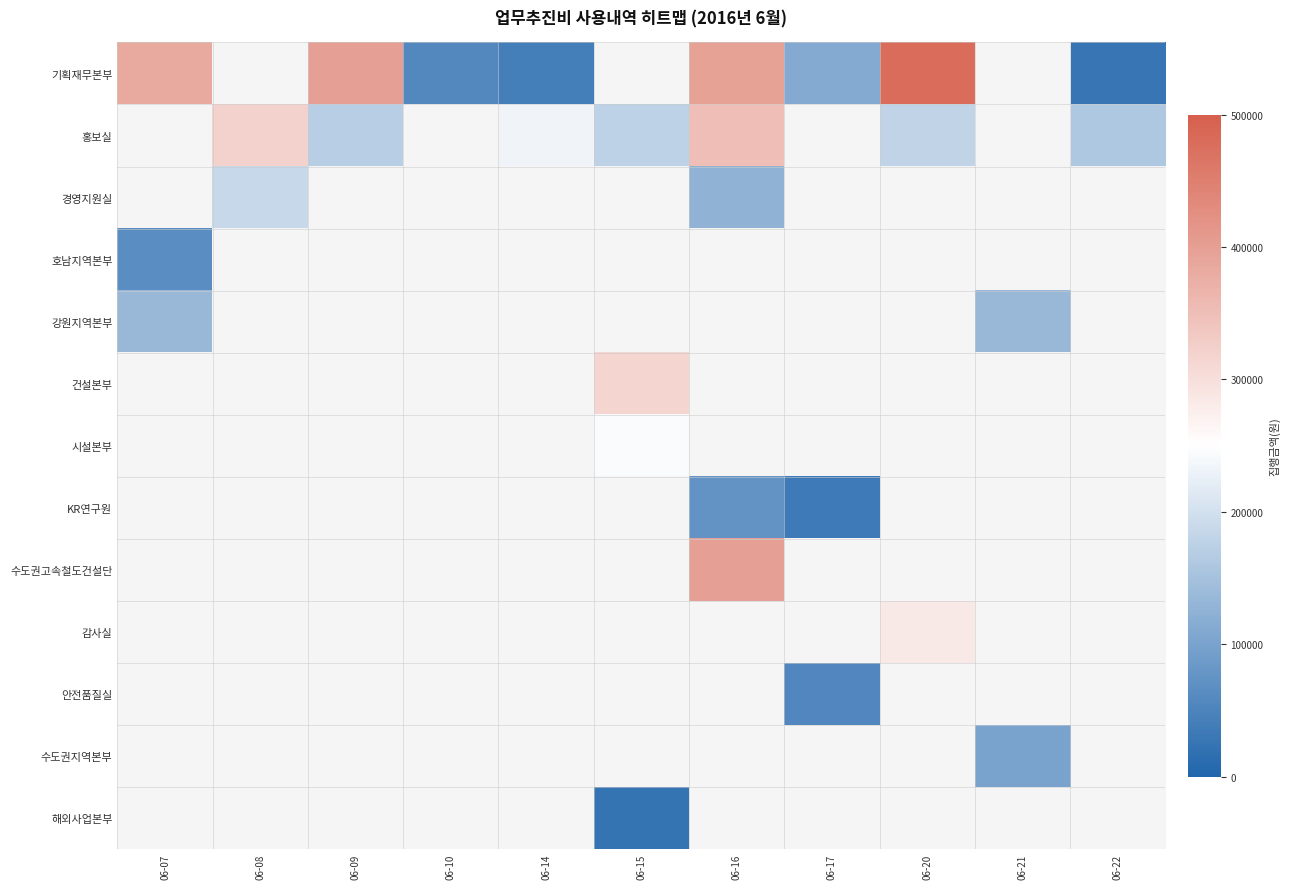

What is the difference between the maximum and minimum values in the 강원지역본부 series?

1000.0